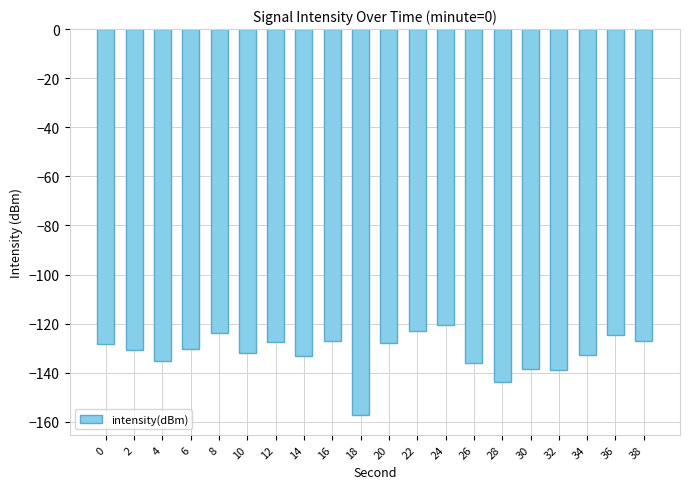

What is the difference between the maximum and second lowest values?

23.4